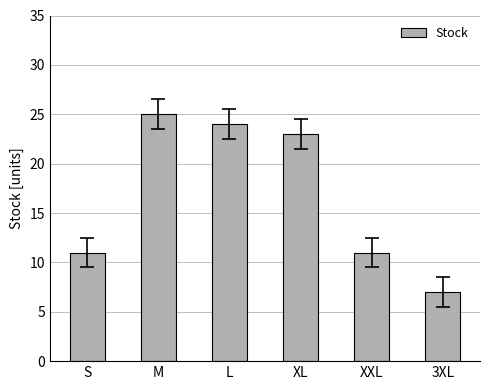

Approximately how many times larger is the value at 3XL compared to XXL?

0.6